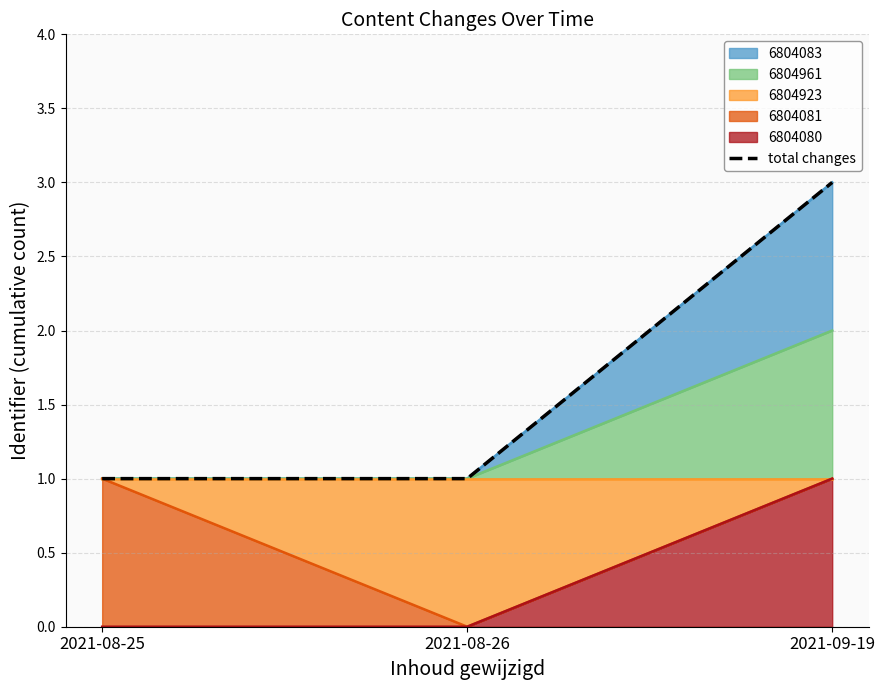

Is it true that 6804923 equals 1 at 2021-08-25?

True